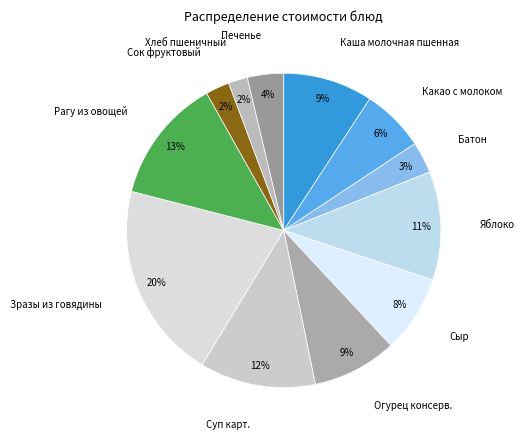

How many segments does this pie chart have?

12